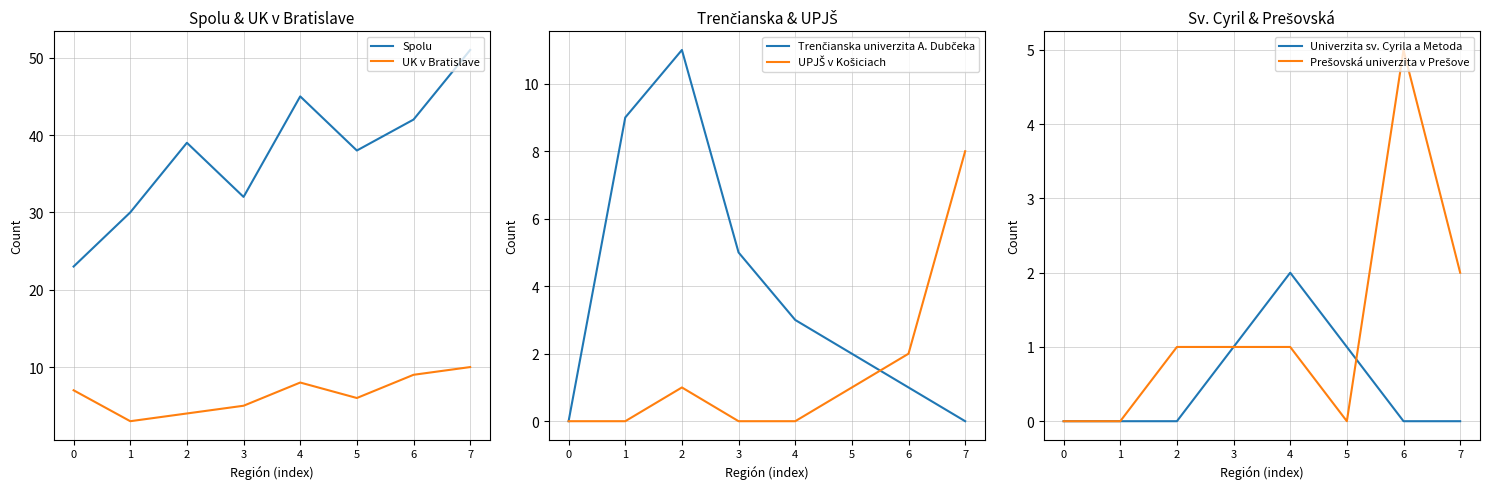

Which series has the largest total across all categories?

Spolu